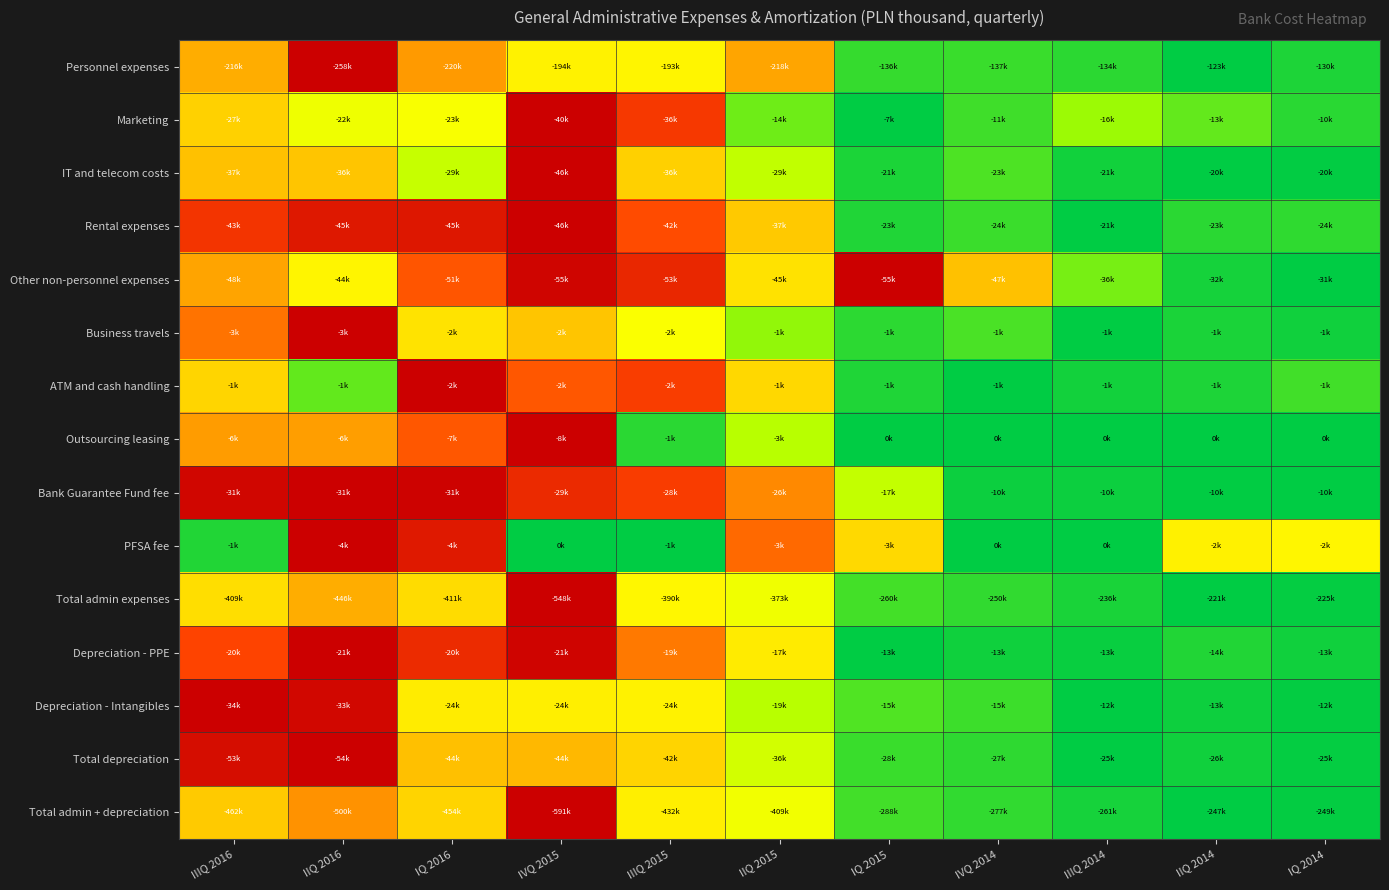

Which label corresponds to the largest value in the chart?

IIQ 2016